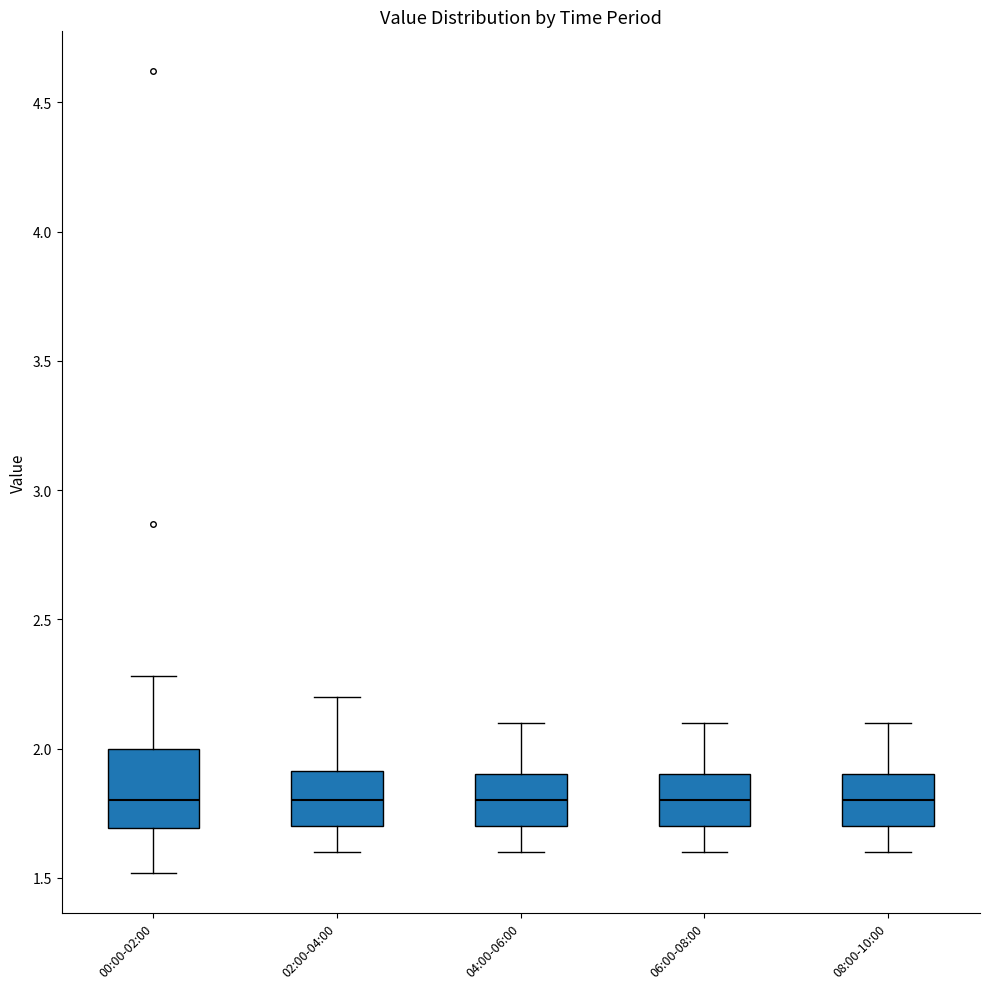

Where does the upper whisker of the box for 02:00-04:00 end on the y-axis? The values are not printed on the chart, so give them approximately, as read against the axis.

2.2